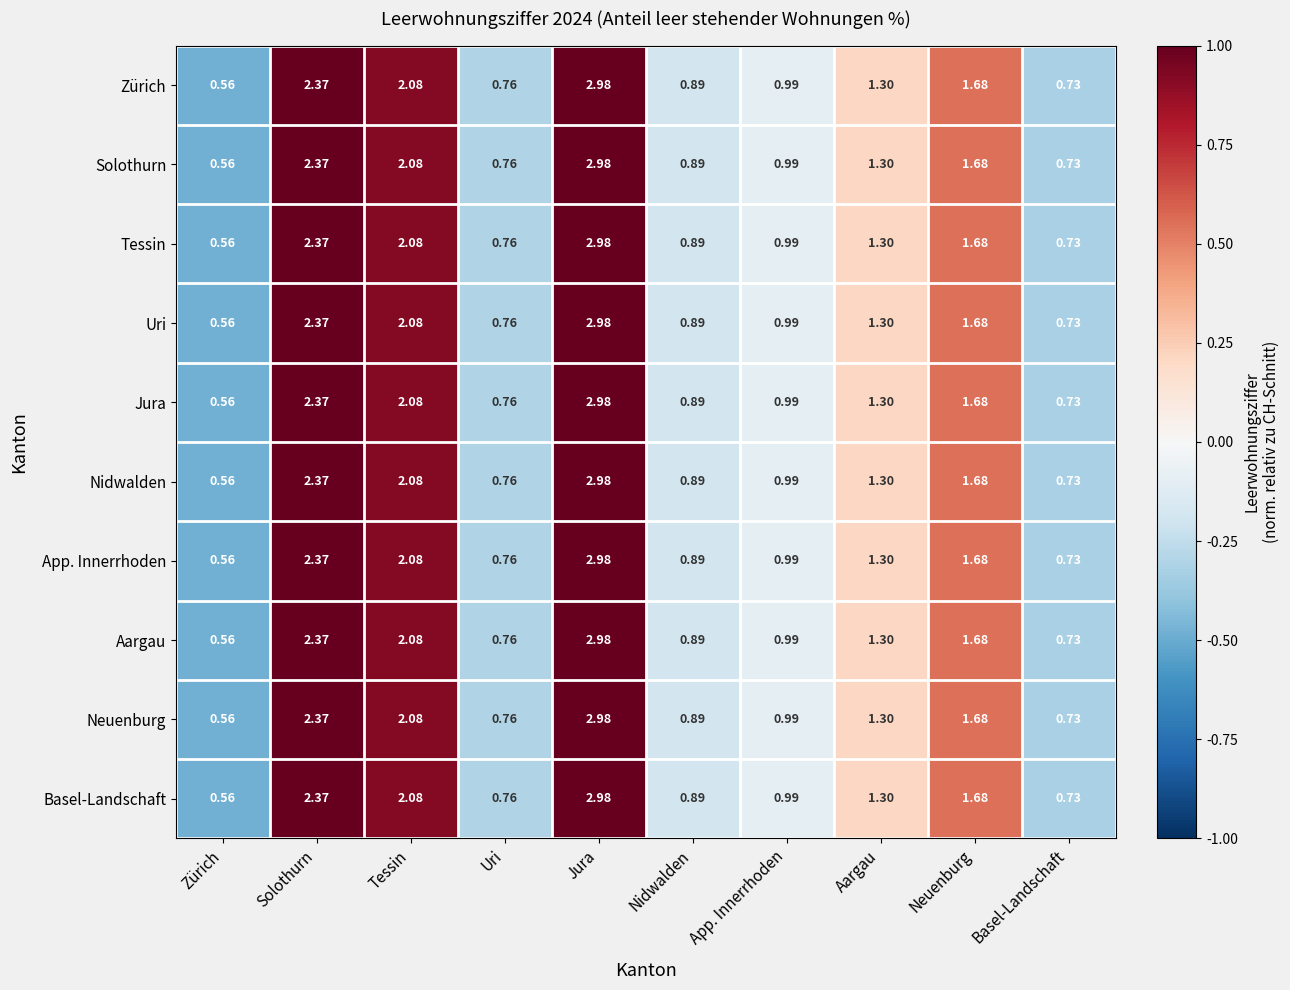

At which label is Solothurn closest to 1?

App. Innerrhoden